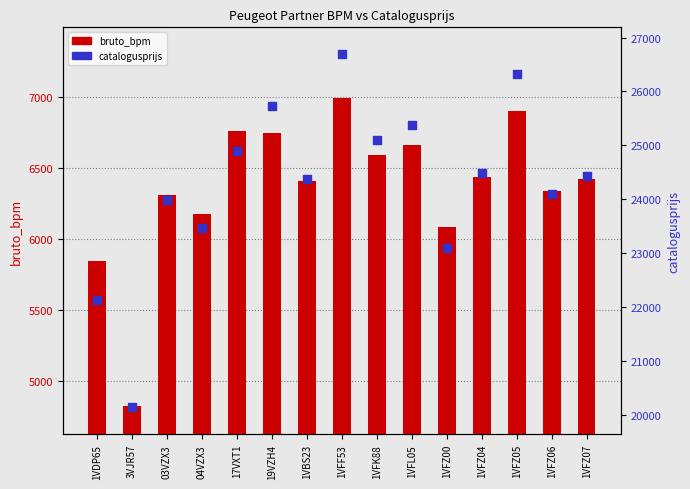

Is the value of bruto_bpm at 04VZX3 greater than the value of catalogusprijs at 1VBS23?

No